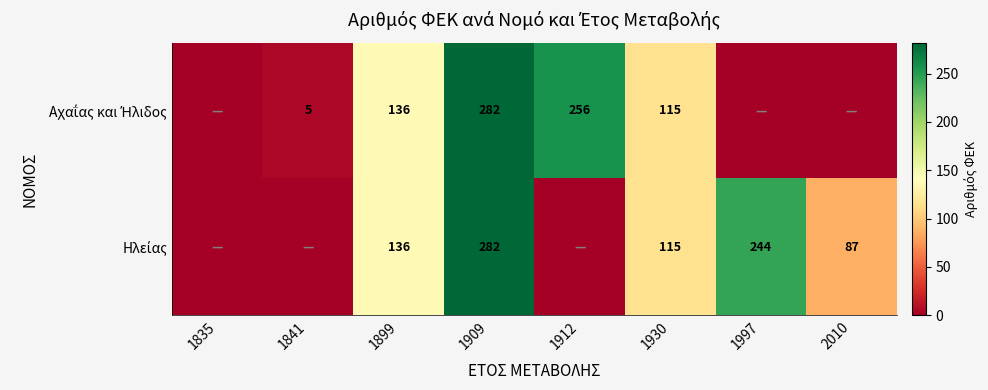

At 1997, list the series in order from smallest to largest.

Αχαΐας και Ήλιδος, Ηλείας